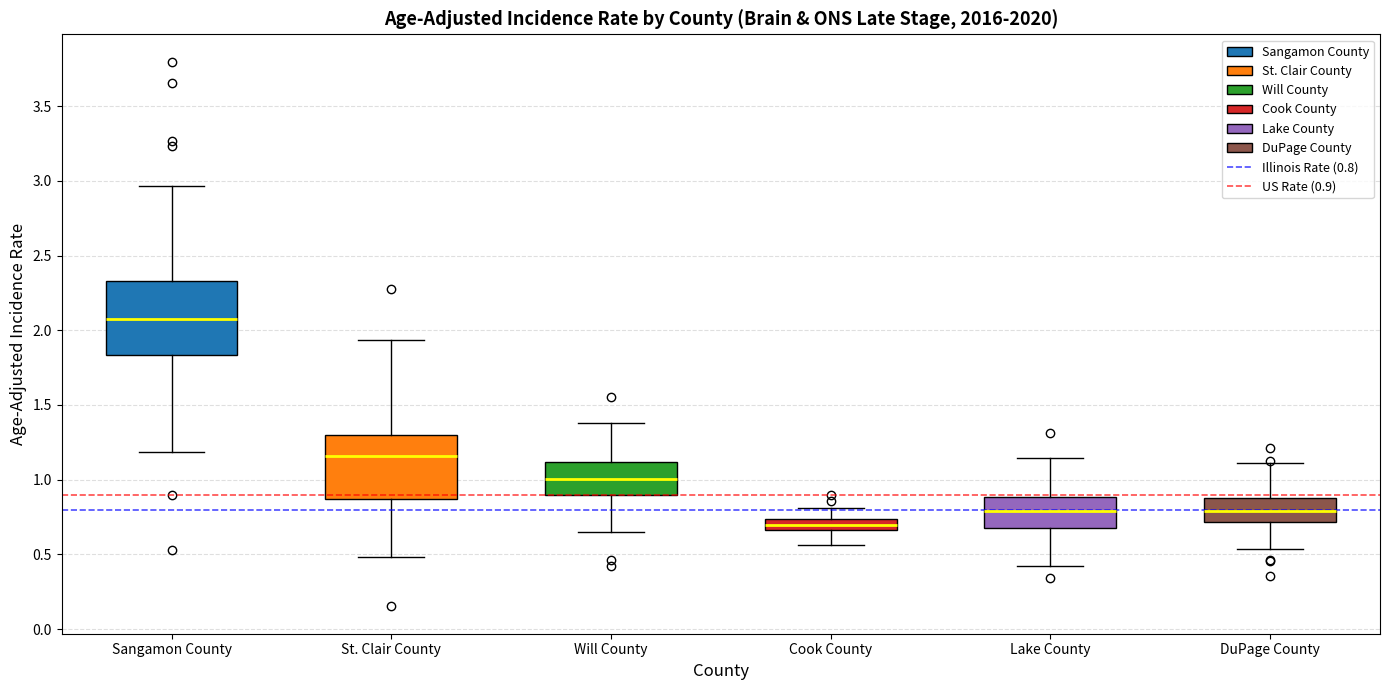

Reading left to right, transcribe this box plot: for each box, give where its median line is, the range the box spans, and where its two whiskers end, as read against the y-axis. The values are not printed on the chart, so give them approximately, as read against the axis.

Sangamon County: median 2.10, box 1.85 to 2.35, whiskers 1.20 to 2.95
St. Clair County: median 1.15, box 0.85 to 1.30, whiskers 0.50 to 1.95
Will County: median 1.00, box 0.90 to 1.10, whiskers 0.65 to 1.40
Cook County: median 0.70, box 0.65 to 0.75, whiskers 0.55 to 0.80
Lake County: median 0.80, box 0.70 to 0.90, whiskers 0.40 to 1.15
DuPage County: median 0.80, box 0.70 to 0.90, whiskers 0.55 to 1.10